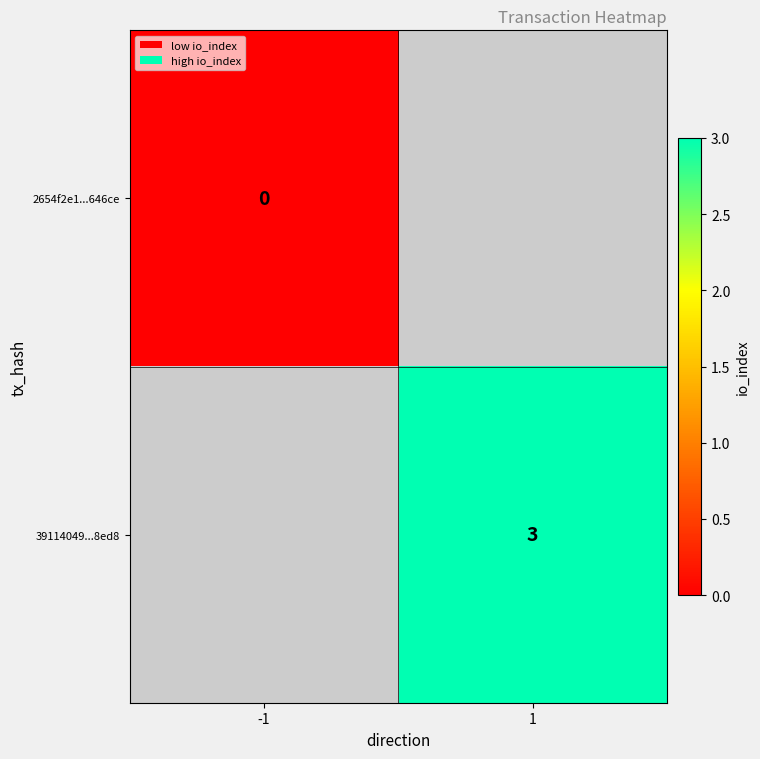

True or false: 39114049...8ed8 has a value of 2 at 1.

False